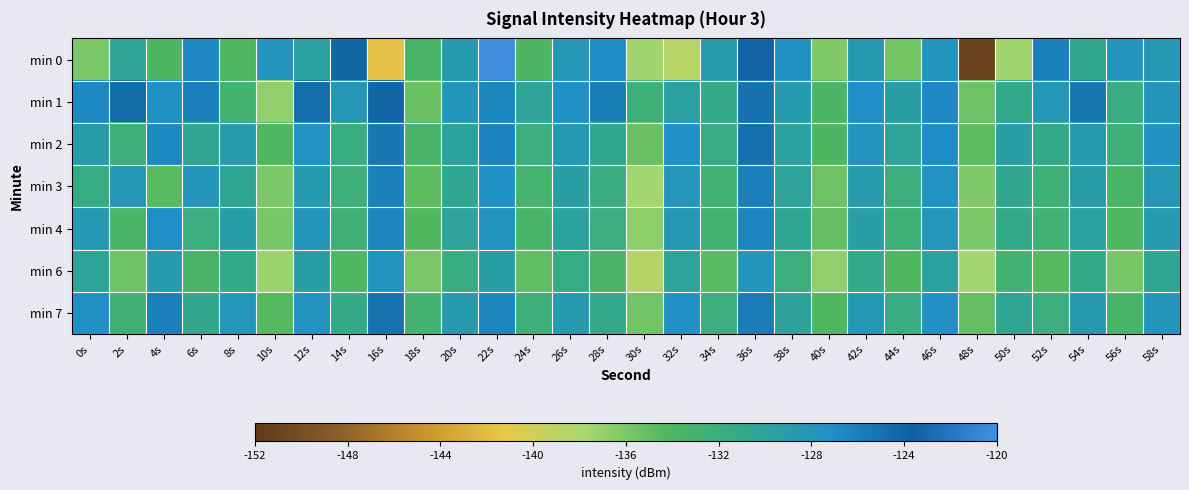

What is the minimum value shown in the chart?

-151.2